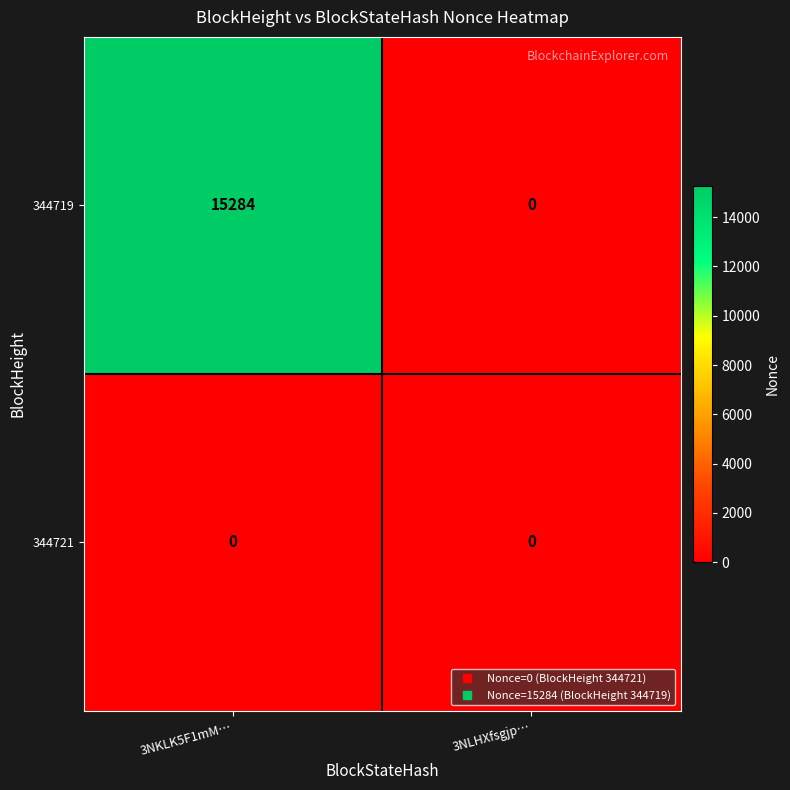

The 344719 series shows 0 at 3NLHXfsgjp…. True or false?

True